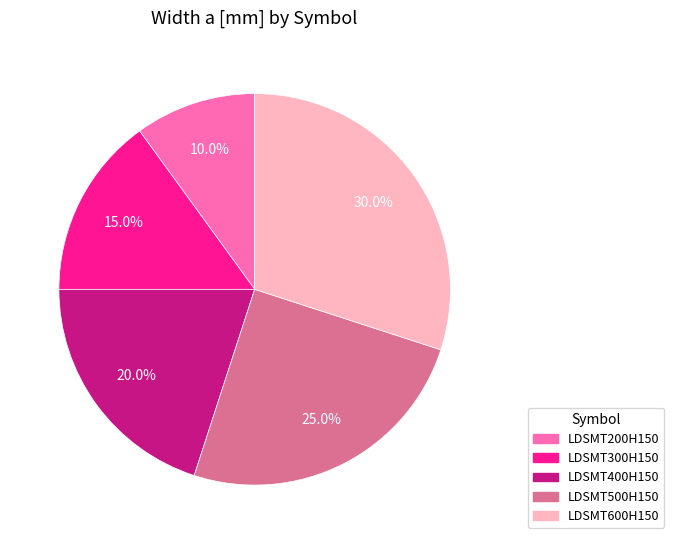

To the nearest percent, what is the difference between the LDSMT200H150 and LDSMT500H150 slice percentages?

15%